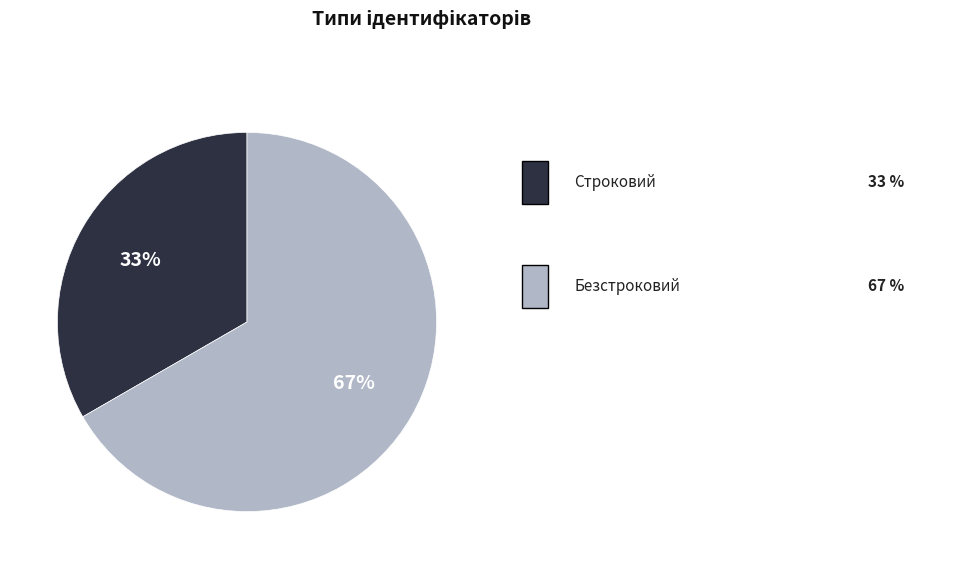

Is there any slice that represents more than half of the pie?

Yes